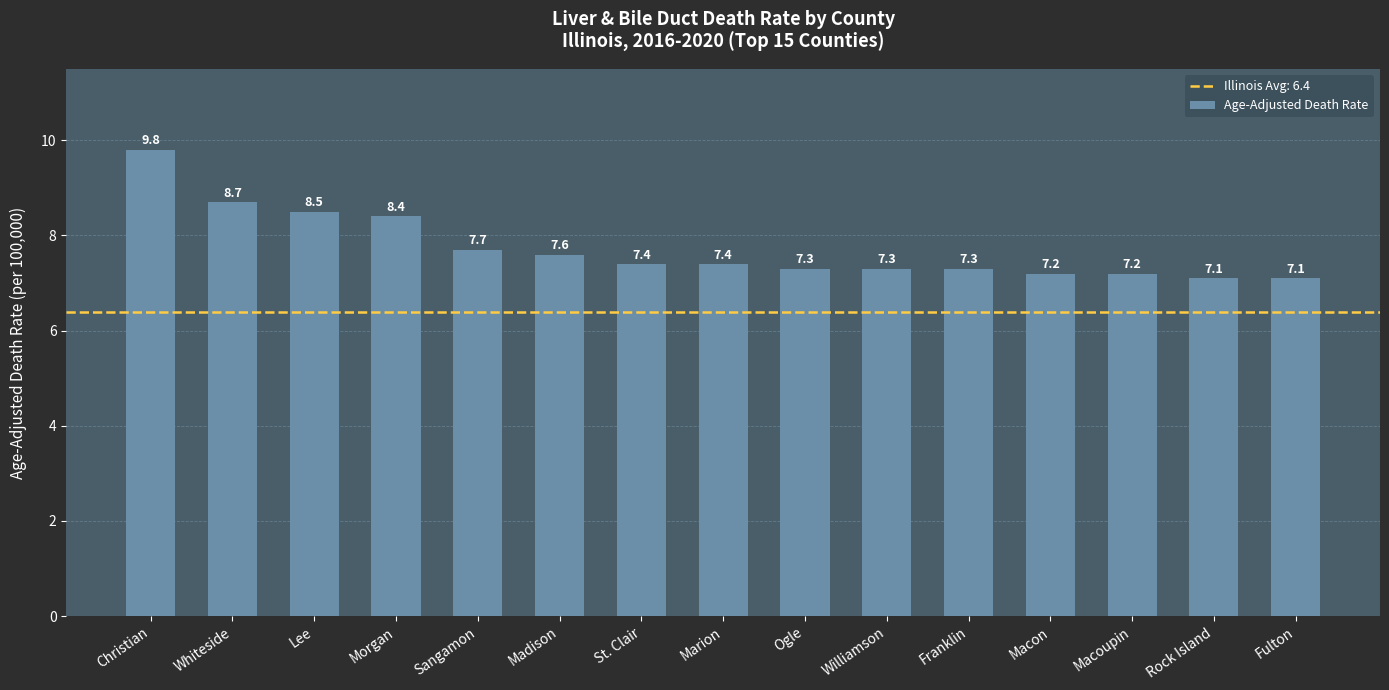

What is the maximum value shown in the chart?

9.8